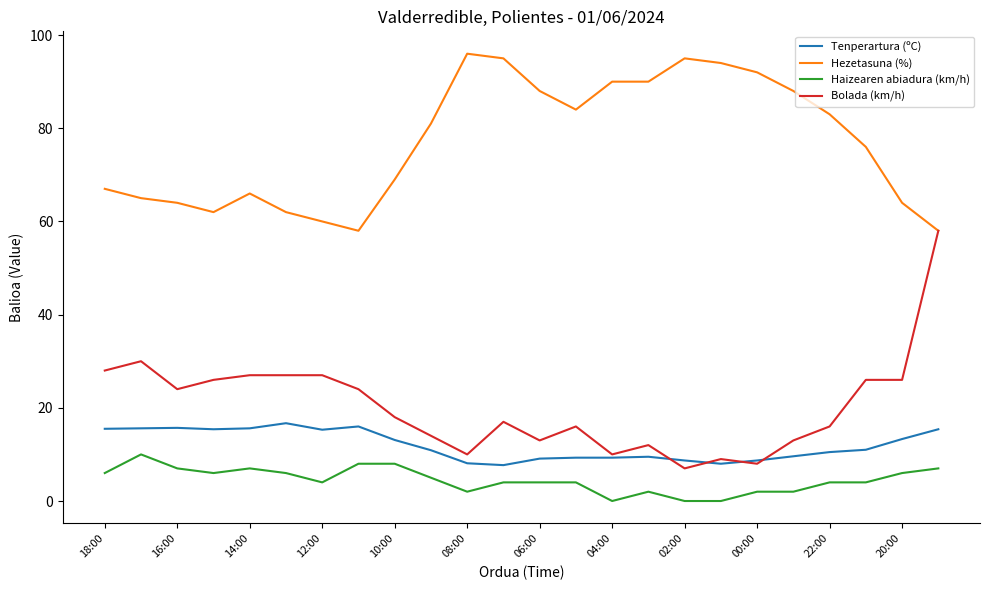

Which series has the largest range (max minus min)?

Bolada (km/h)